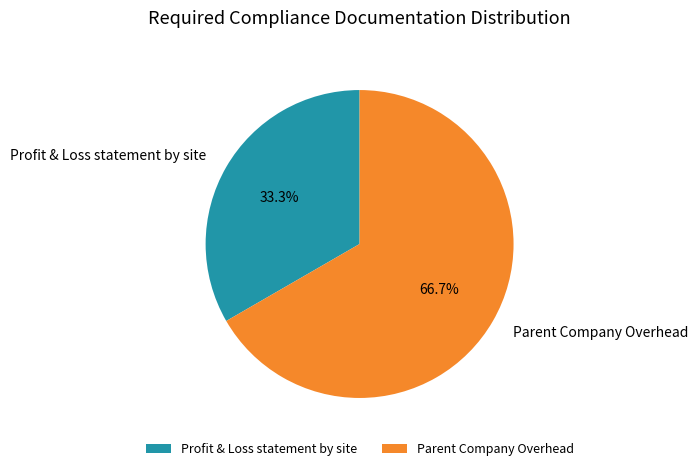

True or false: Profit & Loss statement by site accounts for 33% of the total.

True